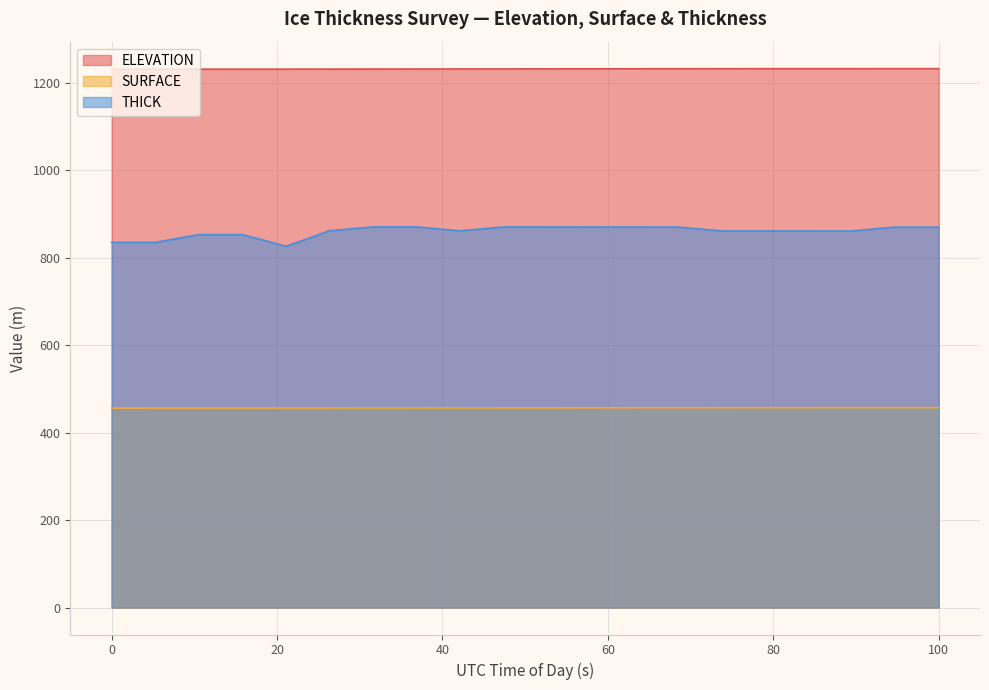

How many values in the THICK series exceed 861?

15